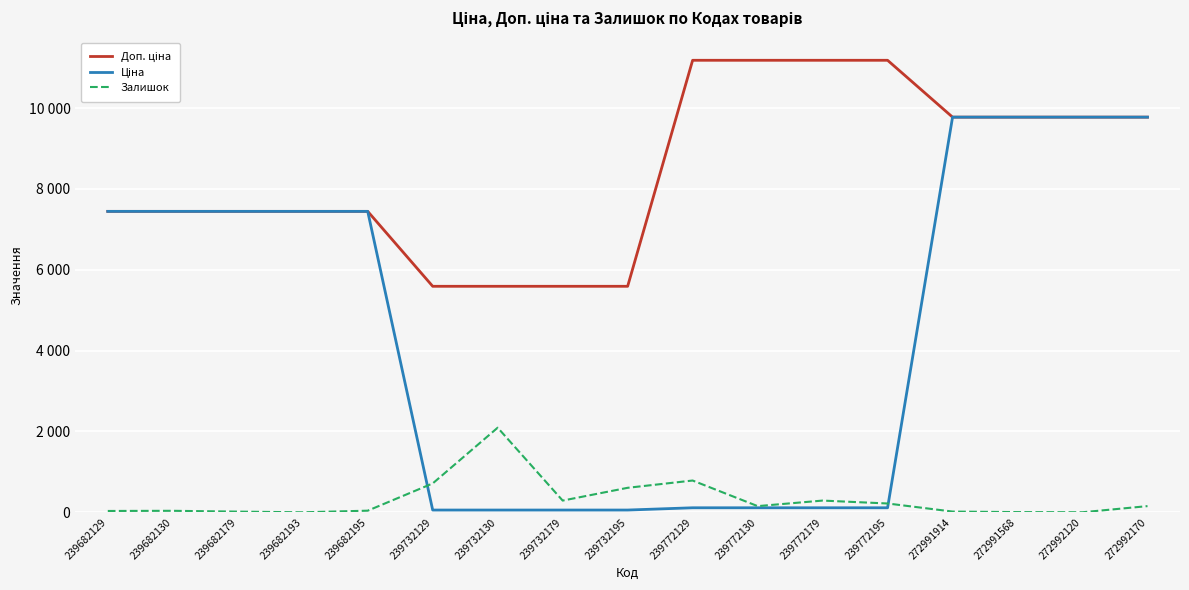

Where does the Доп. ціна series first go above 7444?

239682129